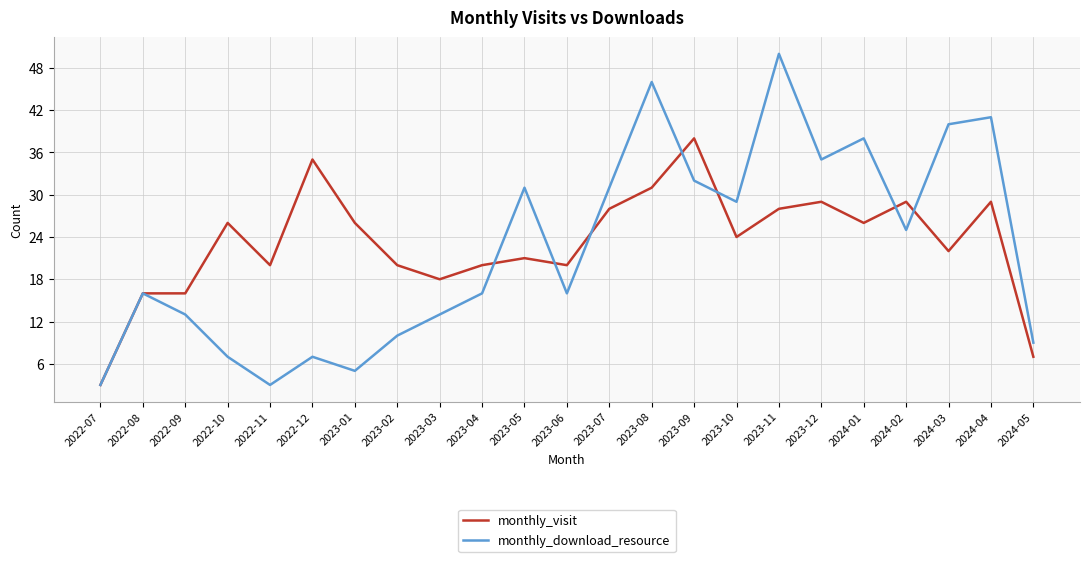

Is it true that monthly_visit equals 21 at 2023-05?

True